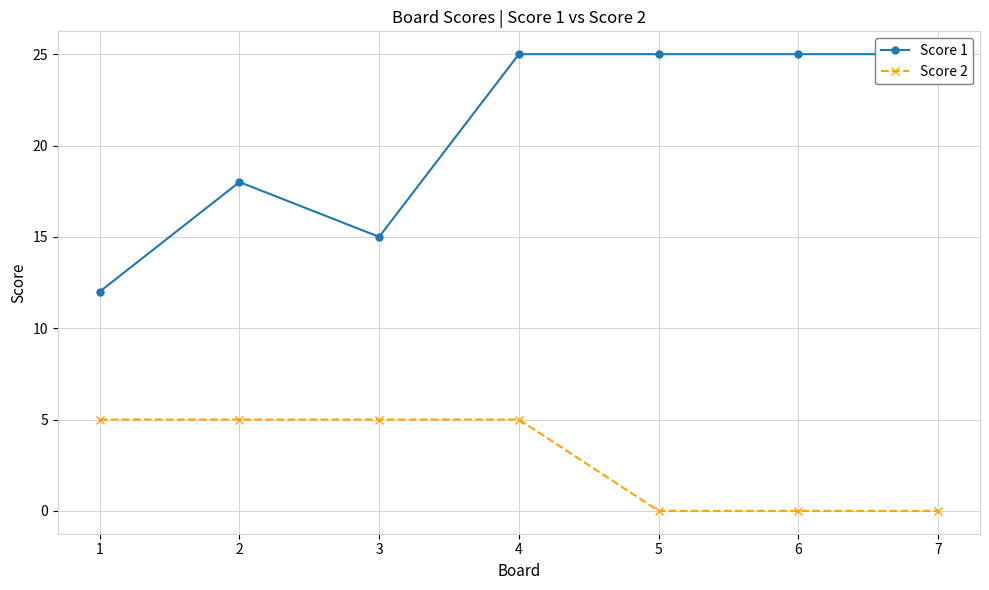

What is the maximum value shown in the chart?

25